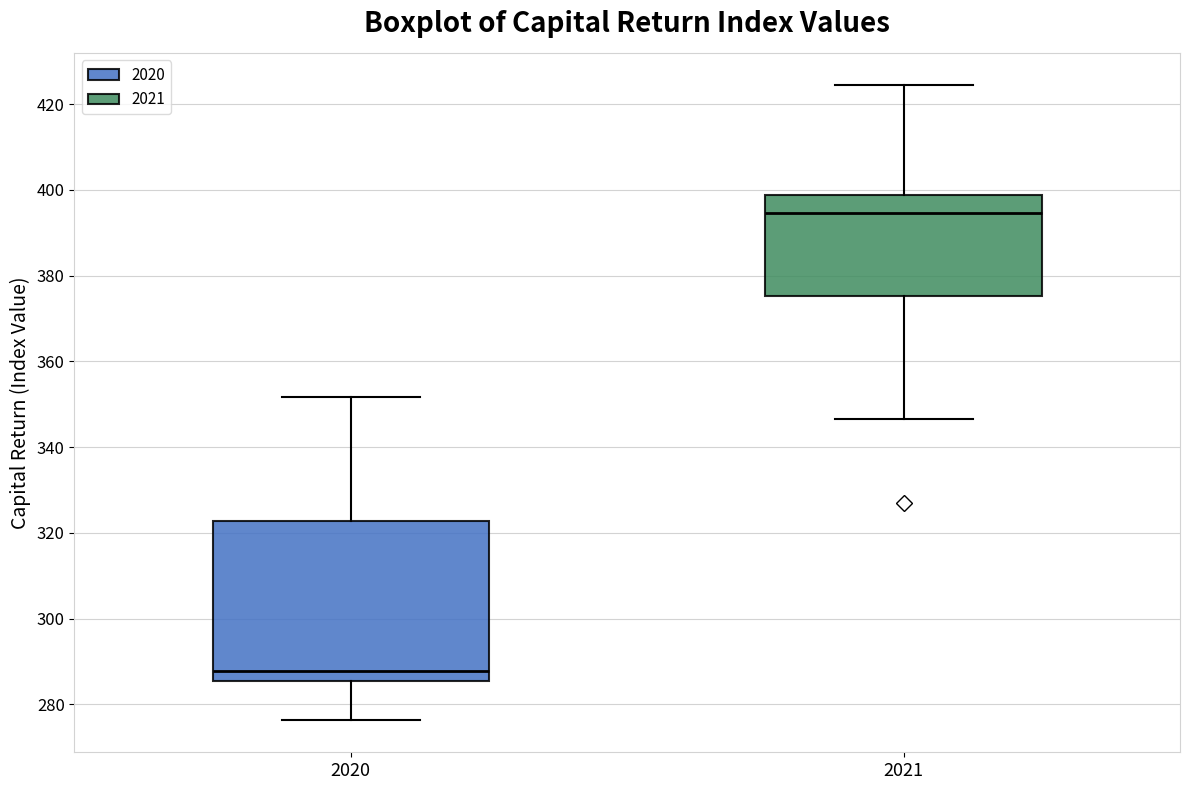

Reading left to right, read every box against the y-axis: the position of its median line, the range the box covers, and the ends of its whiskers. The values are not printed on the chart, so give them approximately, as read against the axis.

2020: median 288, box 286 to 322, whiskers 276 to 352
2021: median 394, box 376 to 398, whiskers 346 to 424